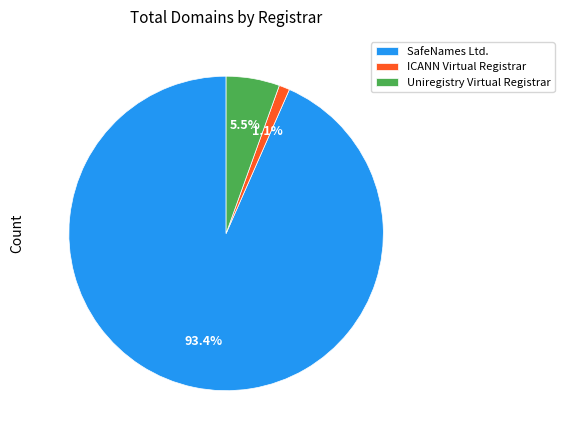

The Uniregistry Virtual Registrar slice represents 11% of the pie. True or false?

False